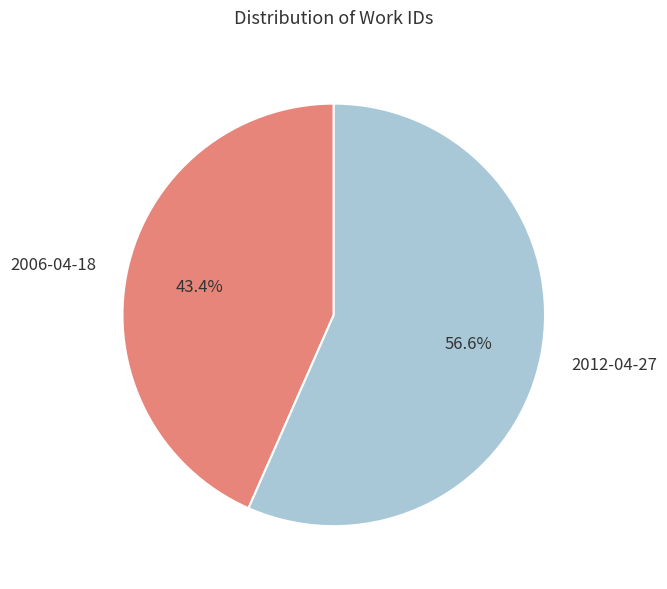

Which slice is the smallest?

2006-04-18